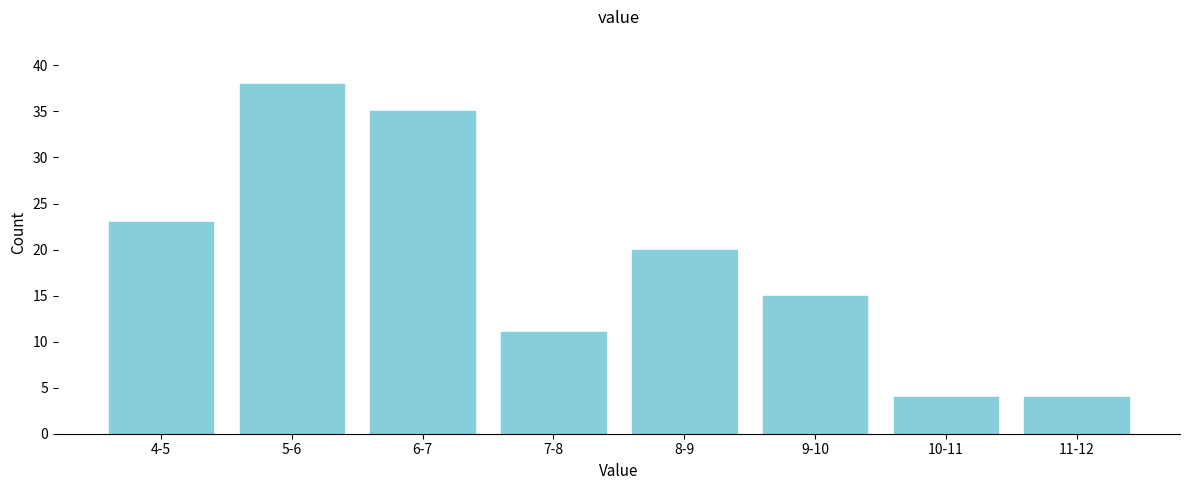

Reading left to right, list all the values displayed in this chart.

23	38	35	11	20	15	4	4